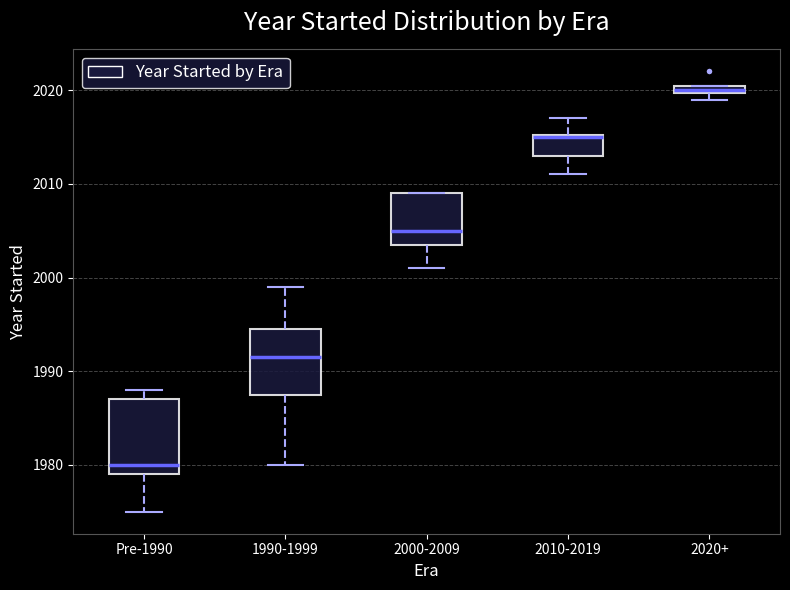

Which box is the tallest, from its lower edge to its upper edge?

Pre-1990